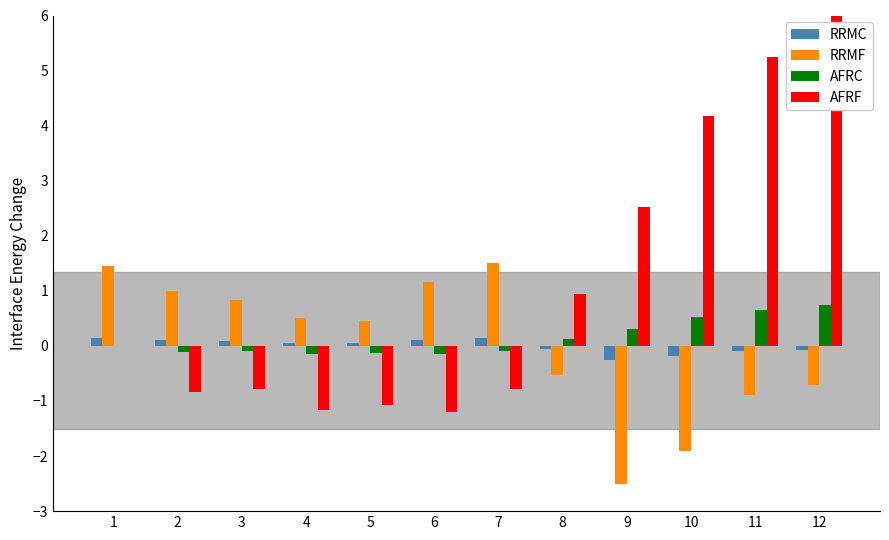

What value does the AFRF series have at 9?

2.5